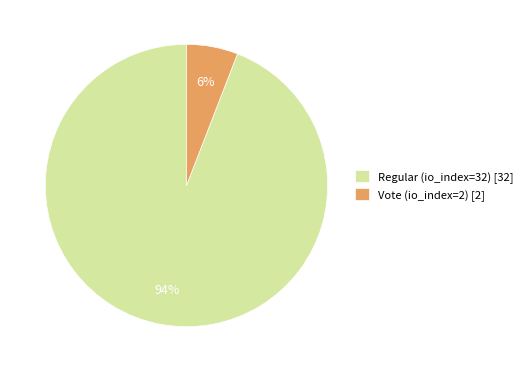

Which slice represents more than half of the pie?

Regular (io_index=32)